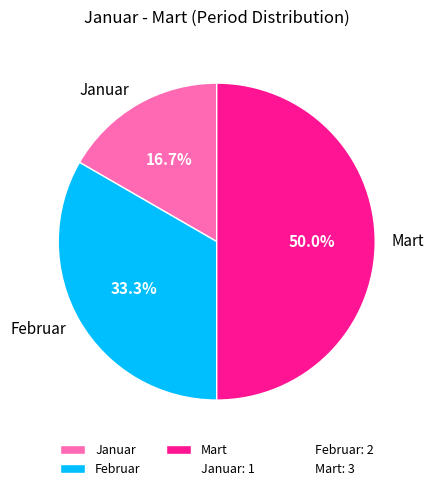

Is Februar the majority of the pie?

No